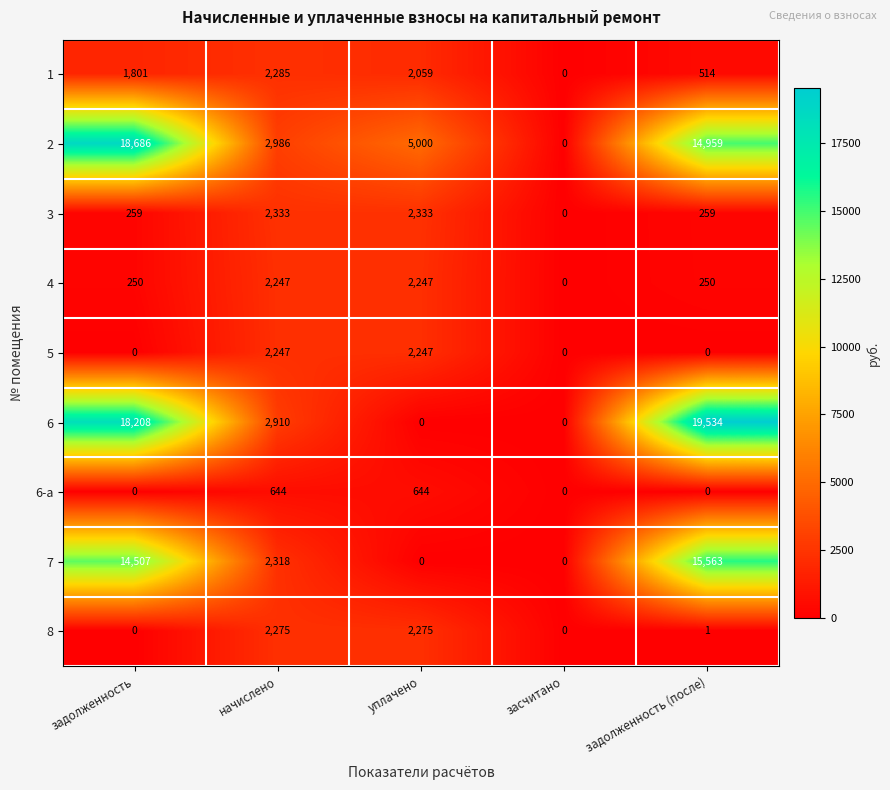

What is the sum of the 6 values at начислено and задолженность (после)?

22444